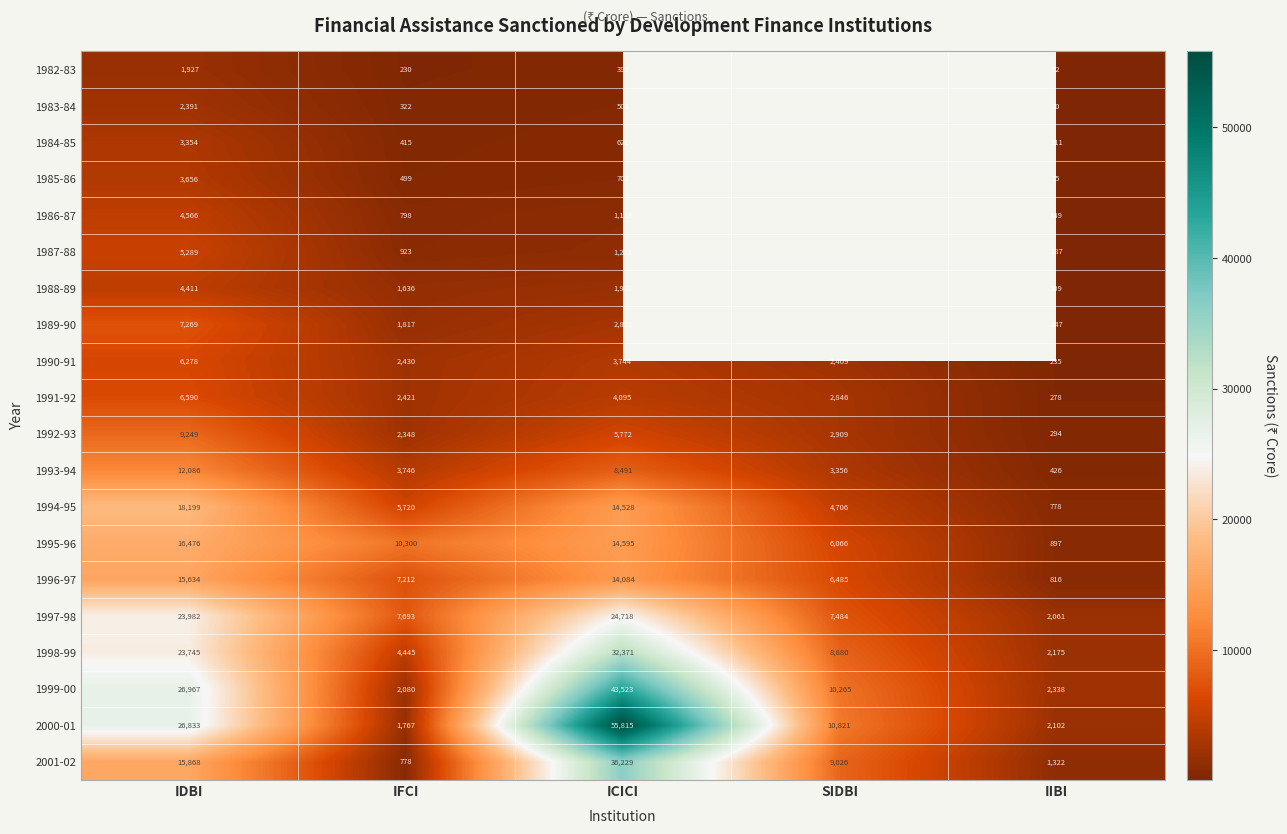

Where does the 1995-96 series first go above 10300?

IDBI